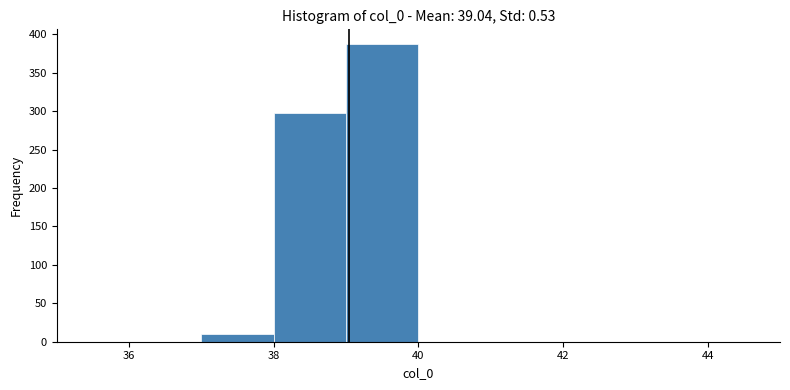

Reading left to right, transcribe this chart: for each bar, give the range it covers on the x-axis and its height. The values are not printed on the chart, so give them approximately, as read against the axis.

35 to 36: 0
36 to 37: 0
37 to 38: 10
38 to 39: 300
39 to 40: 385
40 to 41: 0
41 to 42: 0
42 to 43: 0
43 to 44: 0
44 to 45: 0